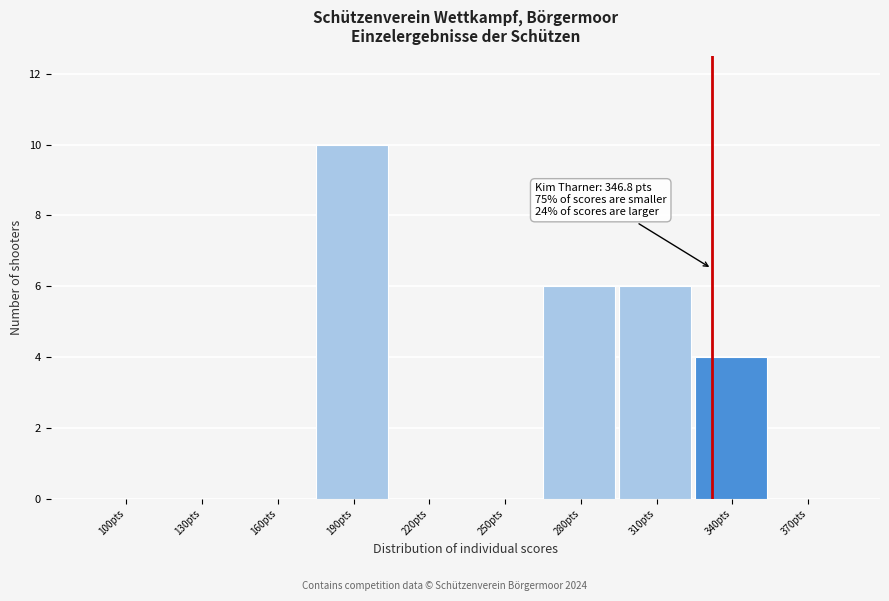

Reading right to left, extract all data points from this chart.

370pts=0	340pts=4	310pts=6	280pts=6	250pts=0	220pts=0	190pts=10	160pts=0	130pts=0	100pts=0